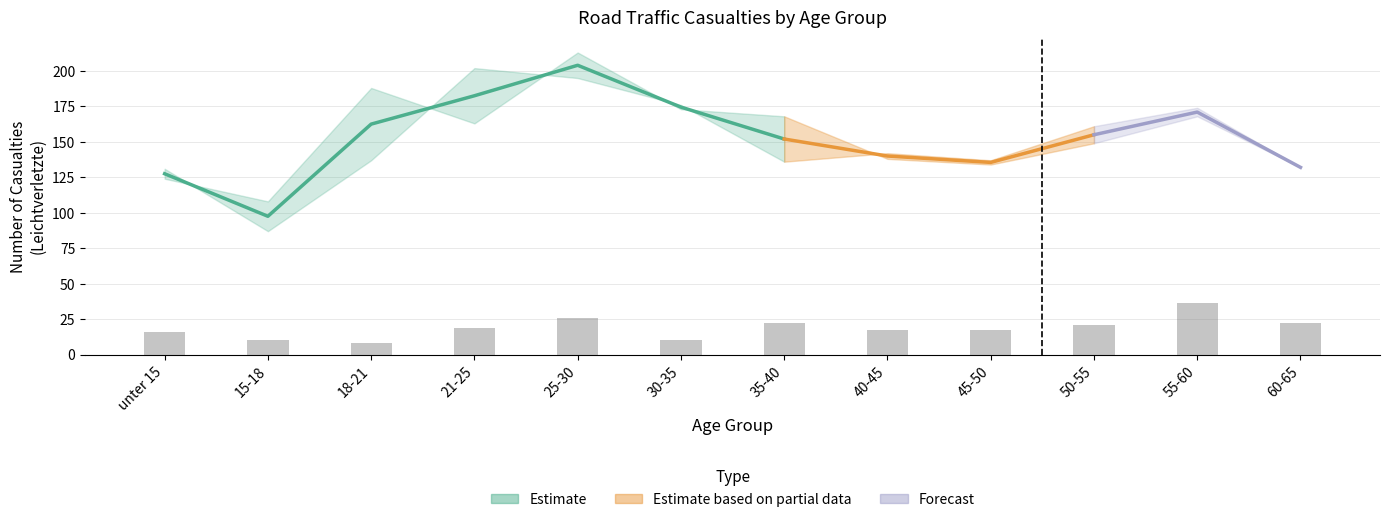

How many data points in Leichtverletzte 2025 are above 163?

5